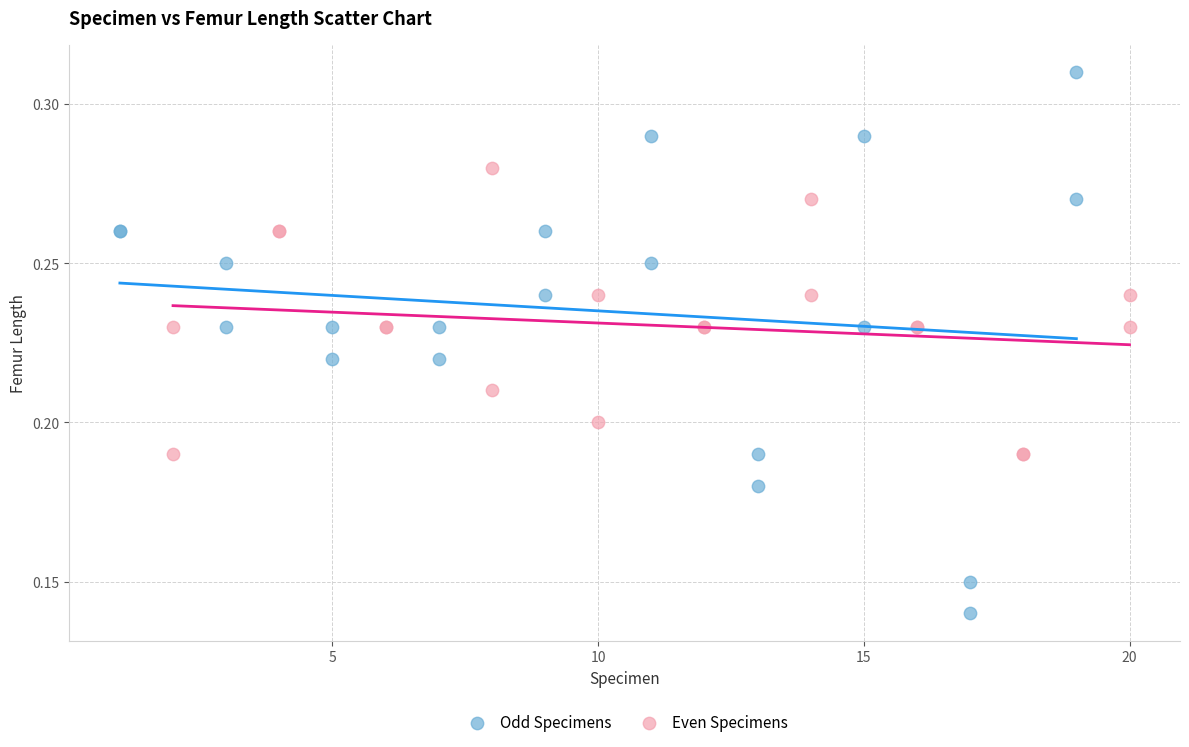

Which series reaches the maximum Y coordinate?

Odd Specimens